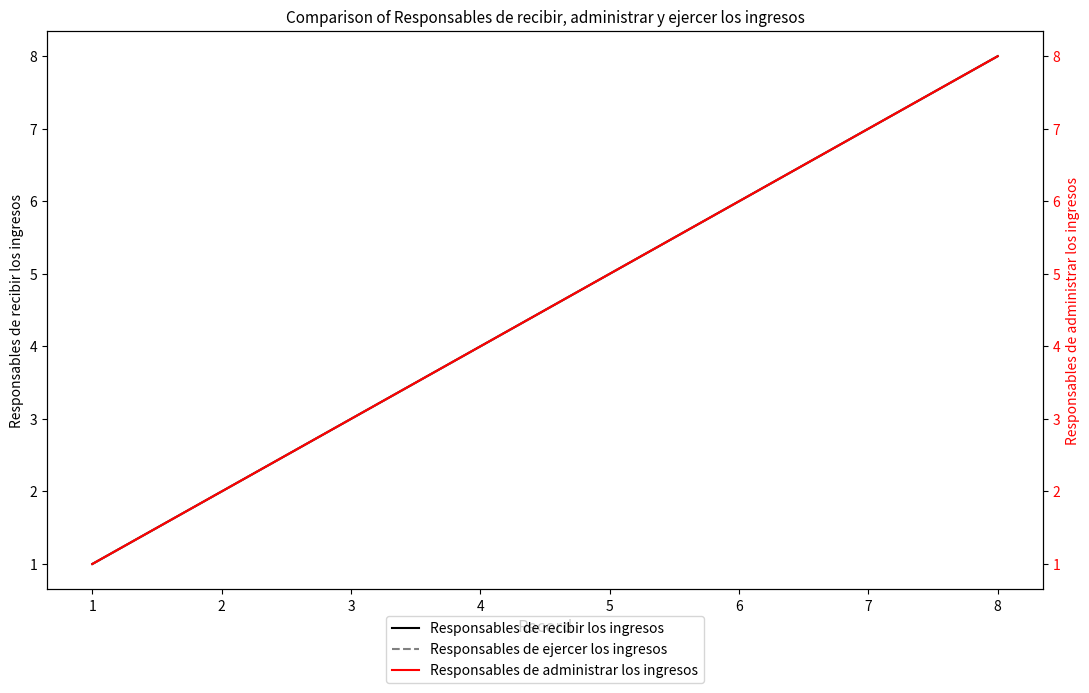

True or false: Responsables de recibir los ingresos and Responsables de ejercer los ingresos intersect in this chart.

False